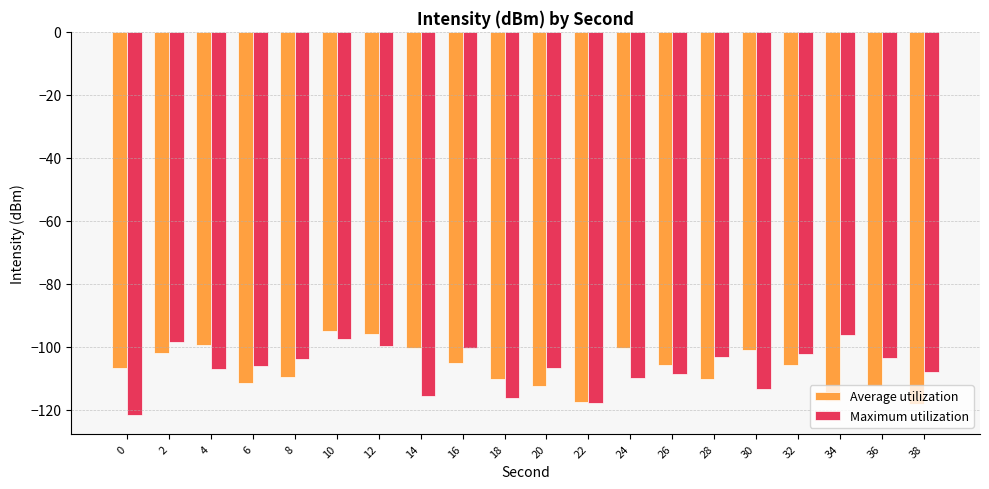

How many series are shown in this chart?

2